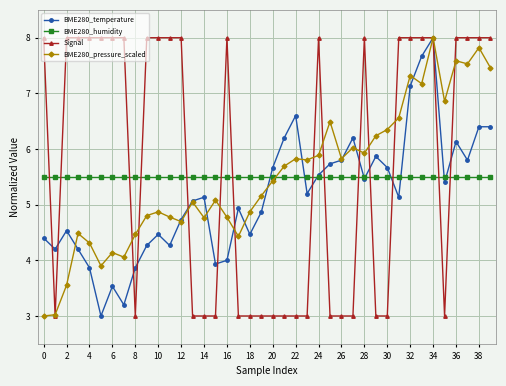

True or false: BME280_pressure_scaled has more than 1 interior local peaks.

True